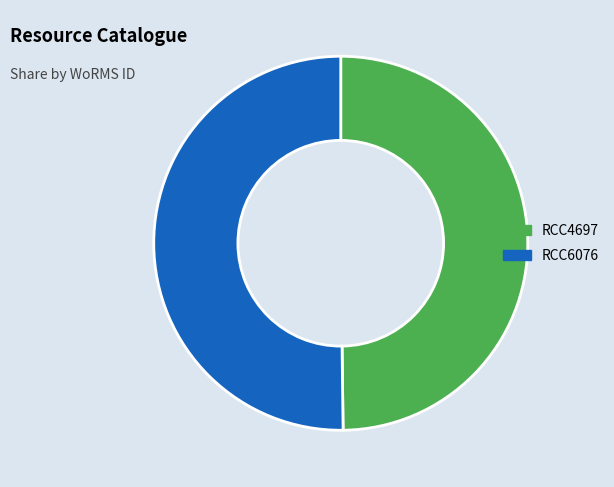

Is the sum of RCC6076 and RCC4697 greater than half?

Yes